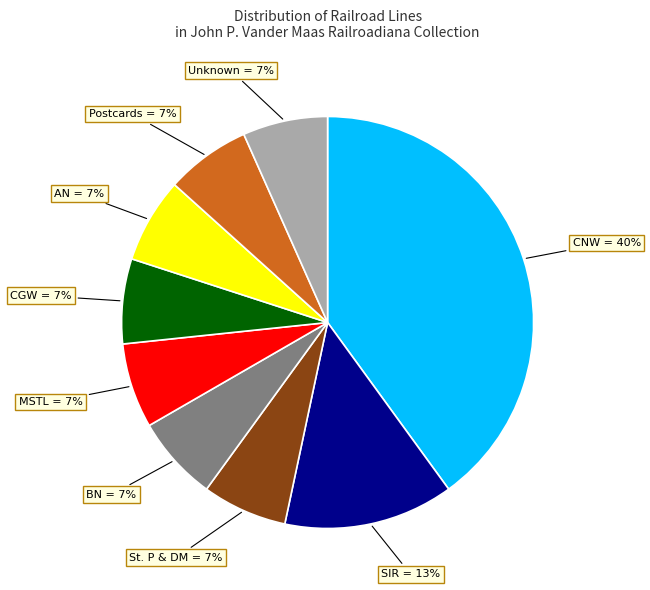

To the nearest percent, what is the average slice percentage?

11%